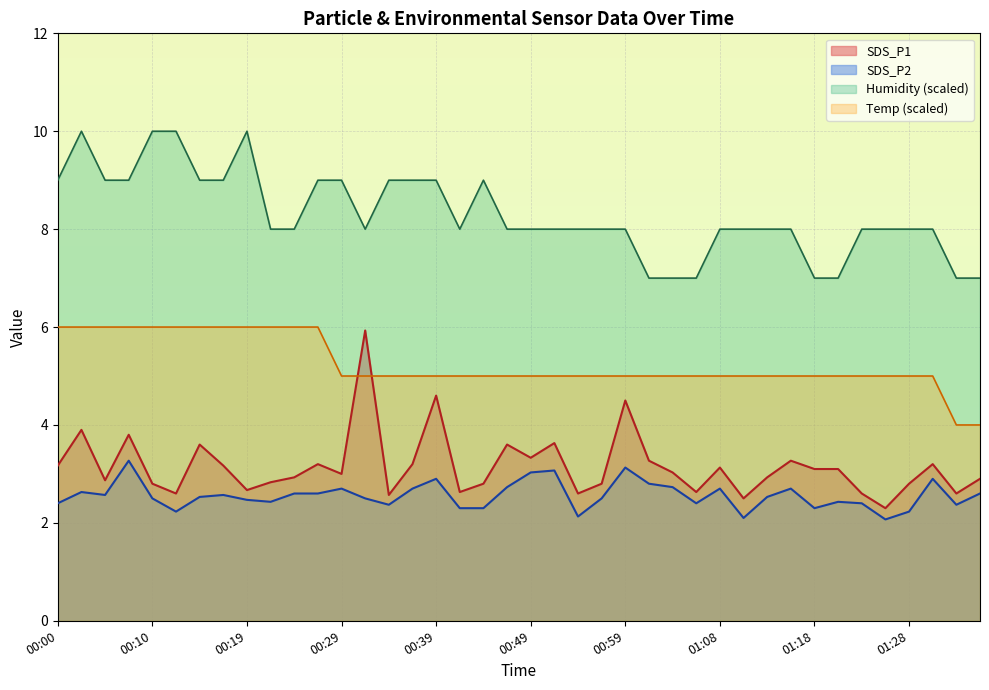

Which series has the widest spread of values?

SDS_P1